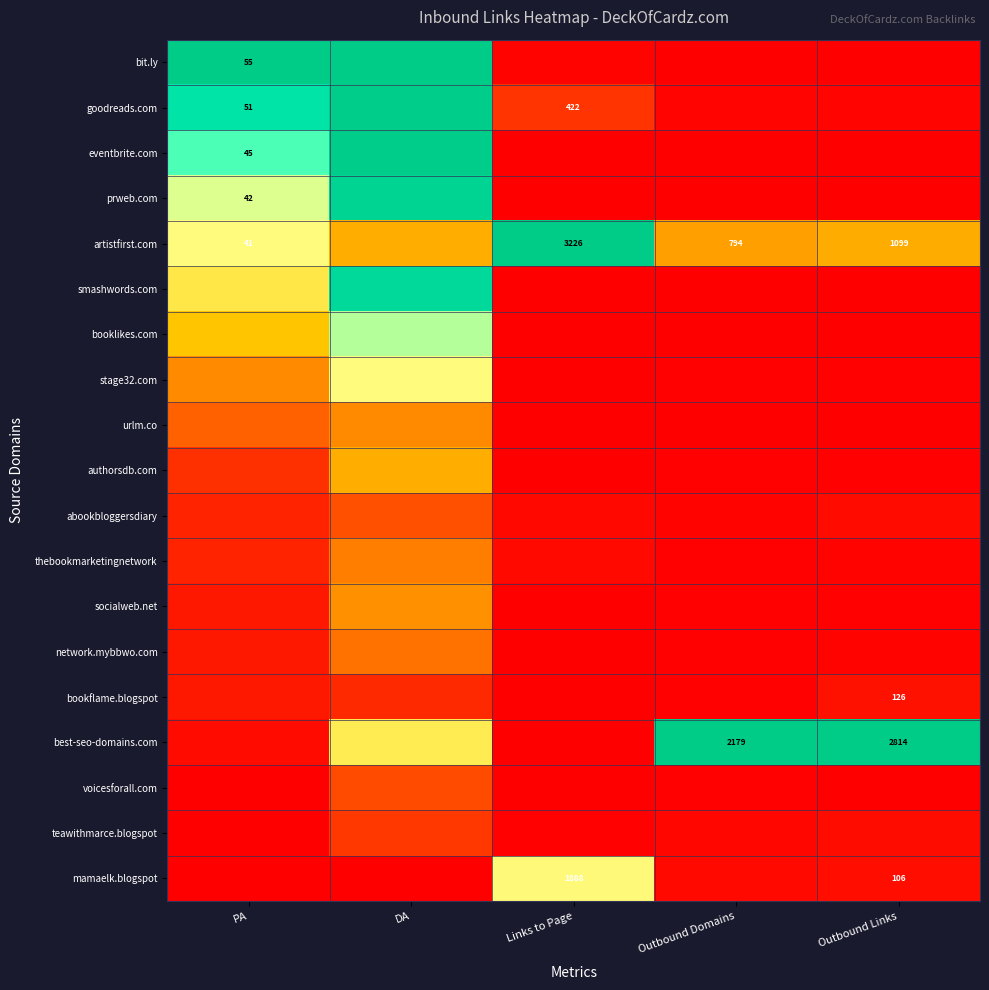

At which label does booklikes.com reach its peak?

DA